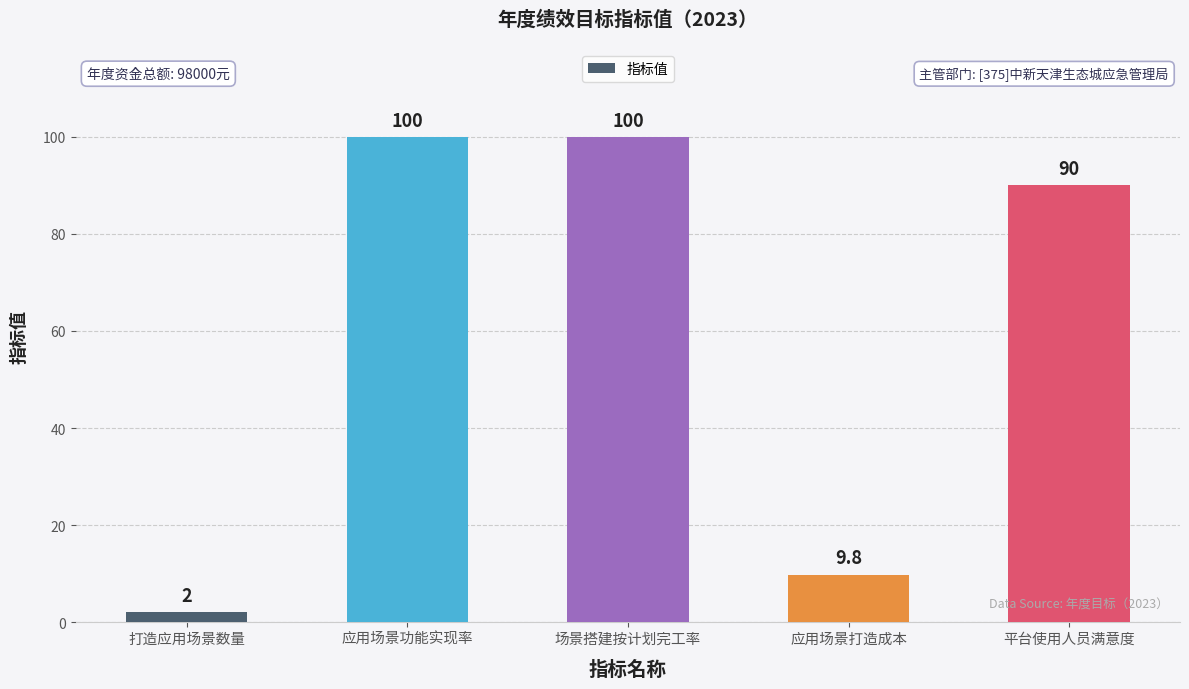

What is the approximate value at 场景搭建按计划完工率?

100.0